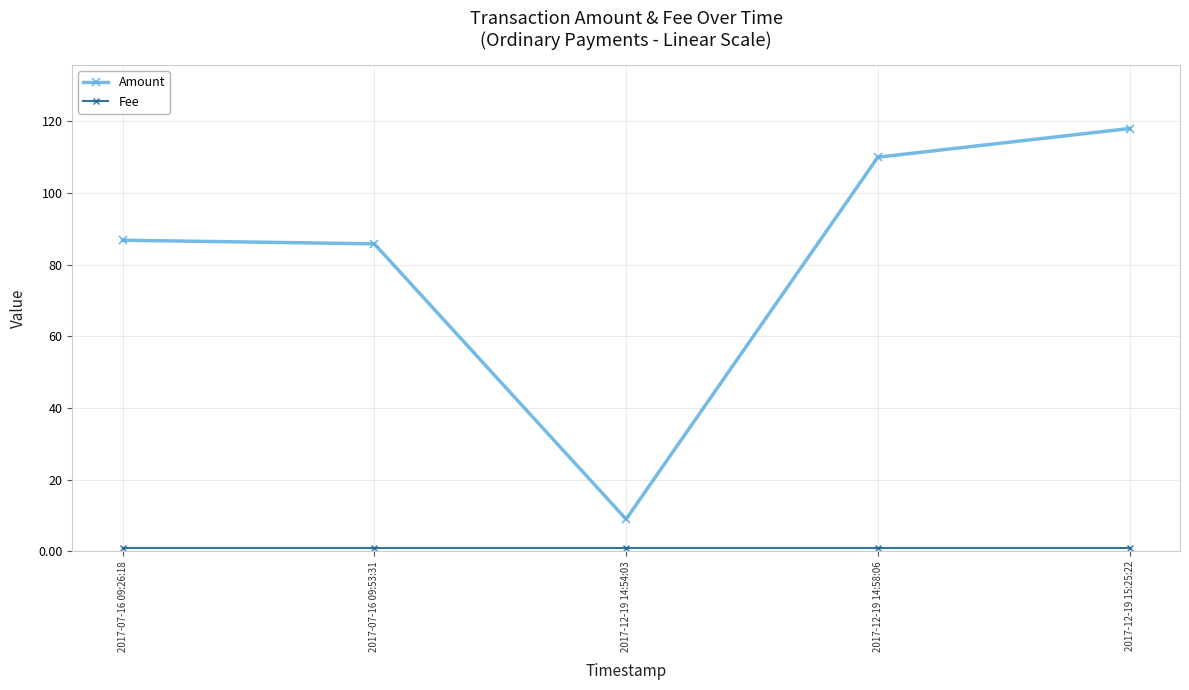

Does the chart have visible grid lines?

Yes